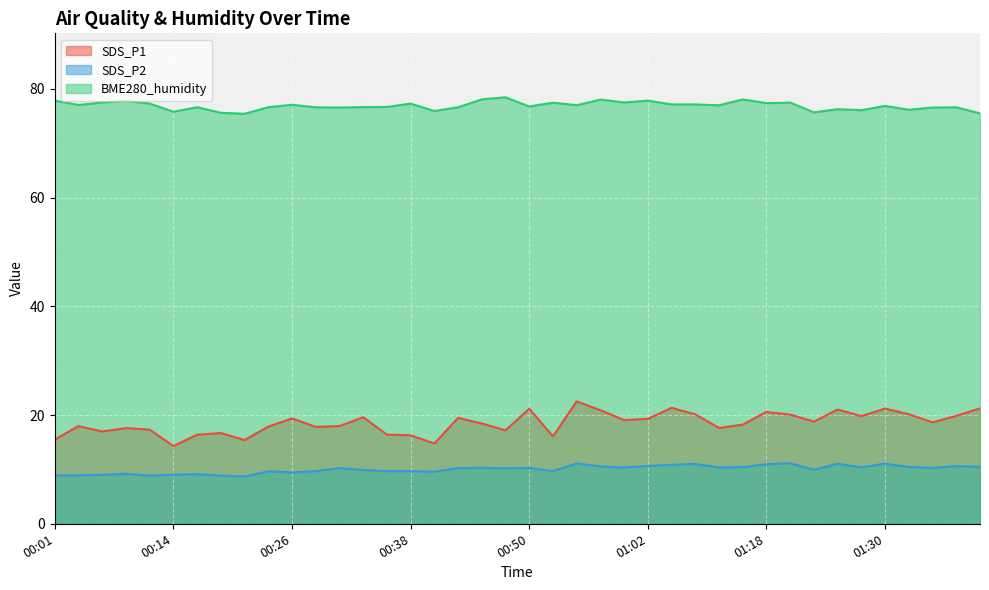

At which label does SDS_P2 reach its minimum?

00:21